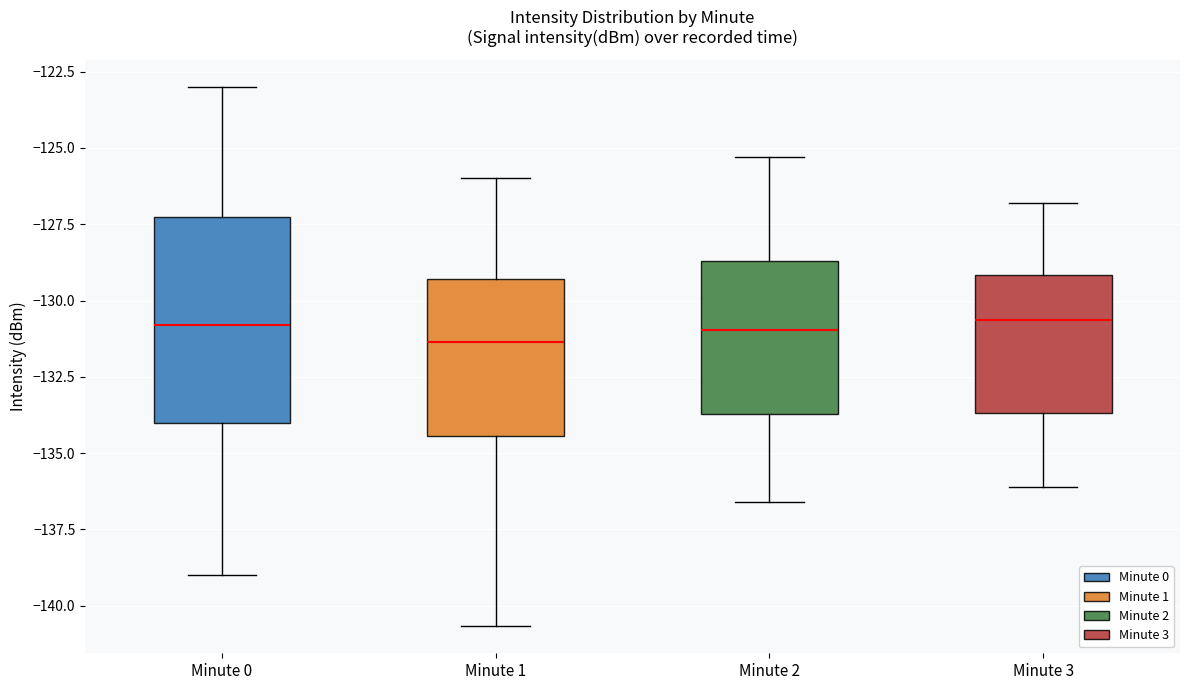

Reading left to right, read every box against the y-axis: the position of its median line, the range the box covers, and the ends of its whiskers. The values are not printed on the chart, so give them approximately, as read against the axis.

Minute 0: median -131.0, box -134.0 to -127.5, whiskers -139.0 to -123.0
Minute 1: median -131.5, box -134.5 to -129.5, whiskers -140.5 to -126.0
Minute 2: median -131.0, box -133.5 to -128.5, whiskers -136.5 to -125.5
Minute 3: median -130.5, box -133.5 to -129.0, whiskers -136.0 to -127.0